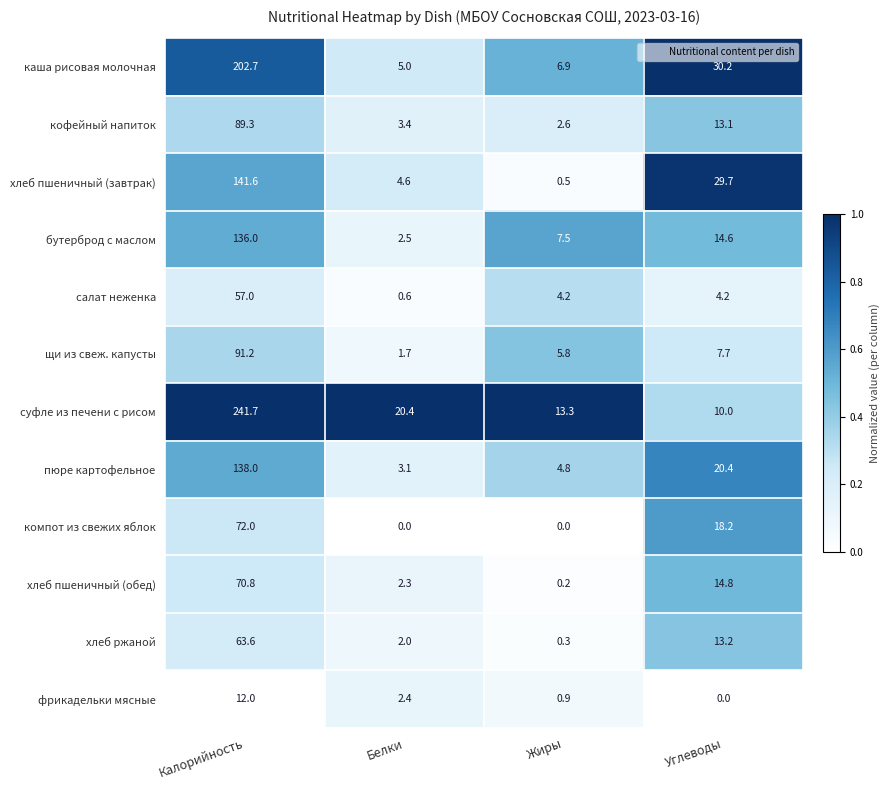

At which category is the sum across all series the highest?

Калорийность